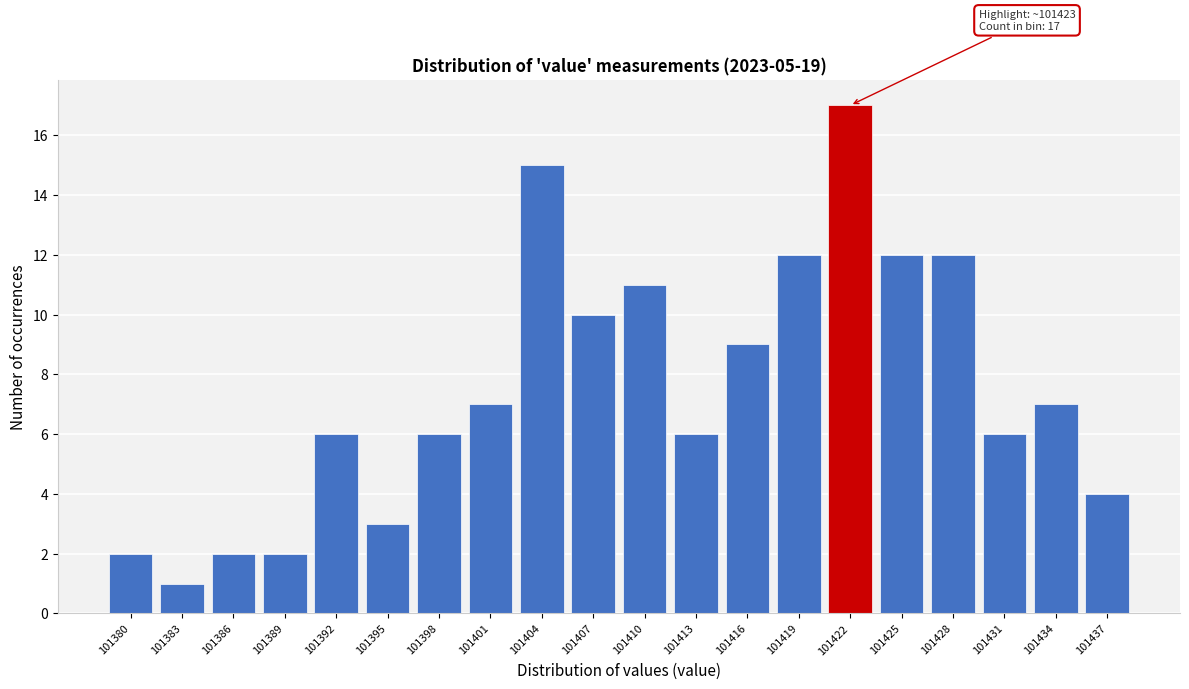

Reading left to right, list all the values displayed in this chart.

2	1	2	2	6	3	6	7	15	10	11	6	9	12	17	12	12	6	7	4